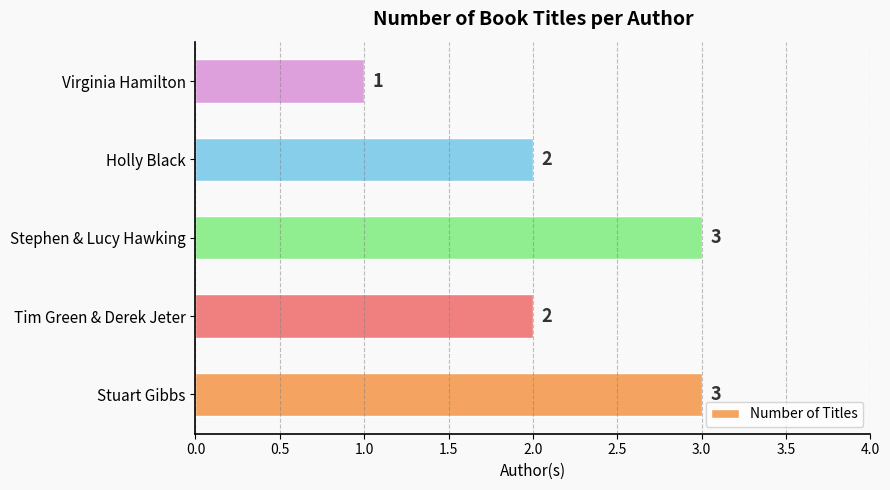

Reading bottom to top, what are all the values shown in this chart?

3	2	3	2	1